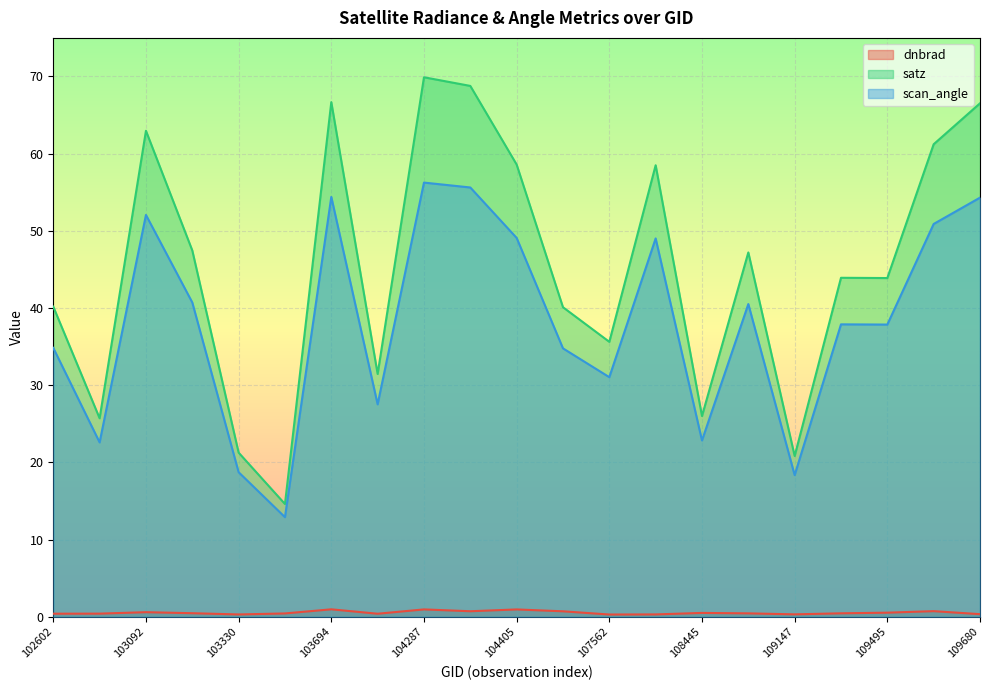

At which label is scan_angle closest to 34?

104522